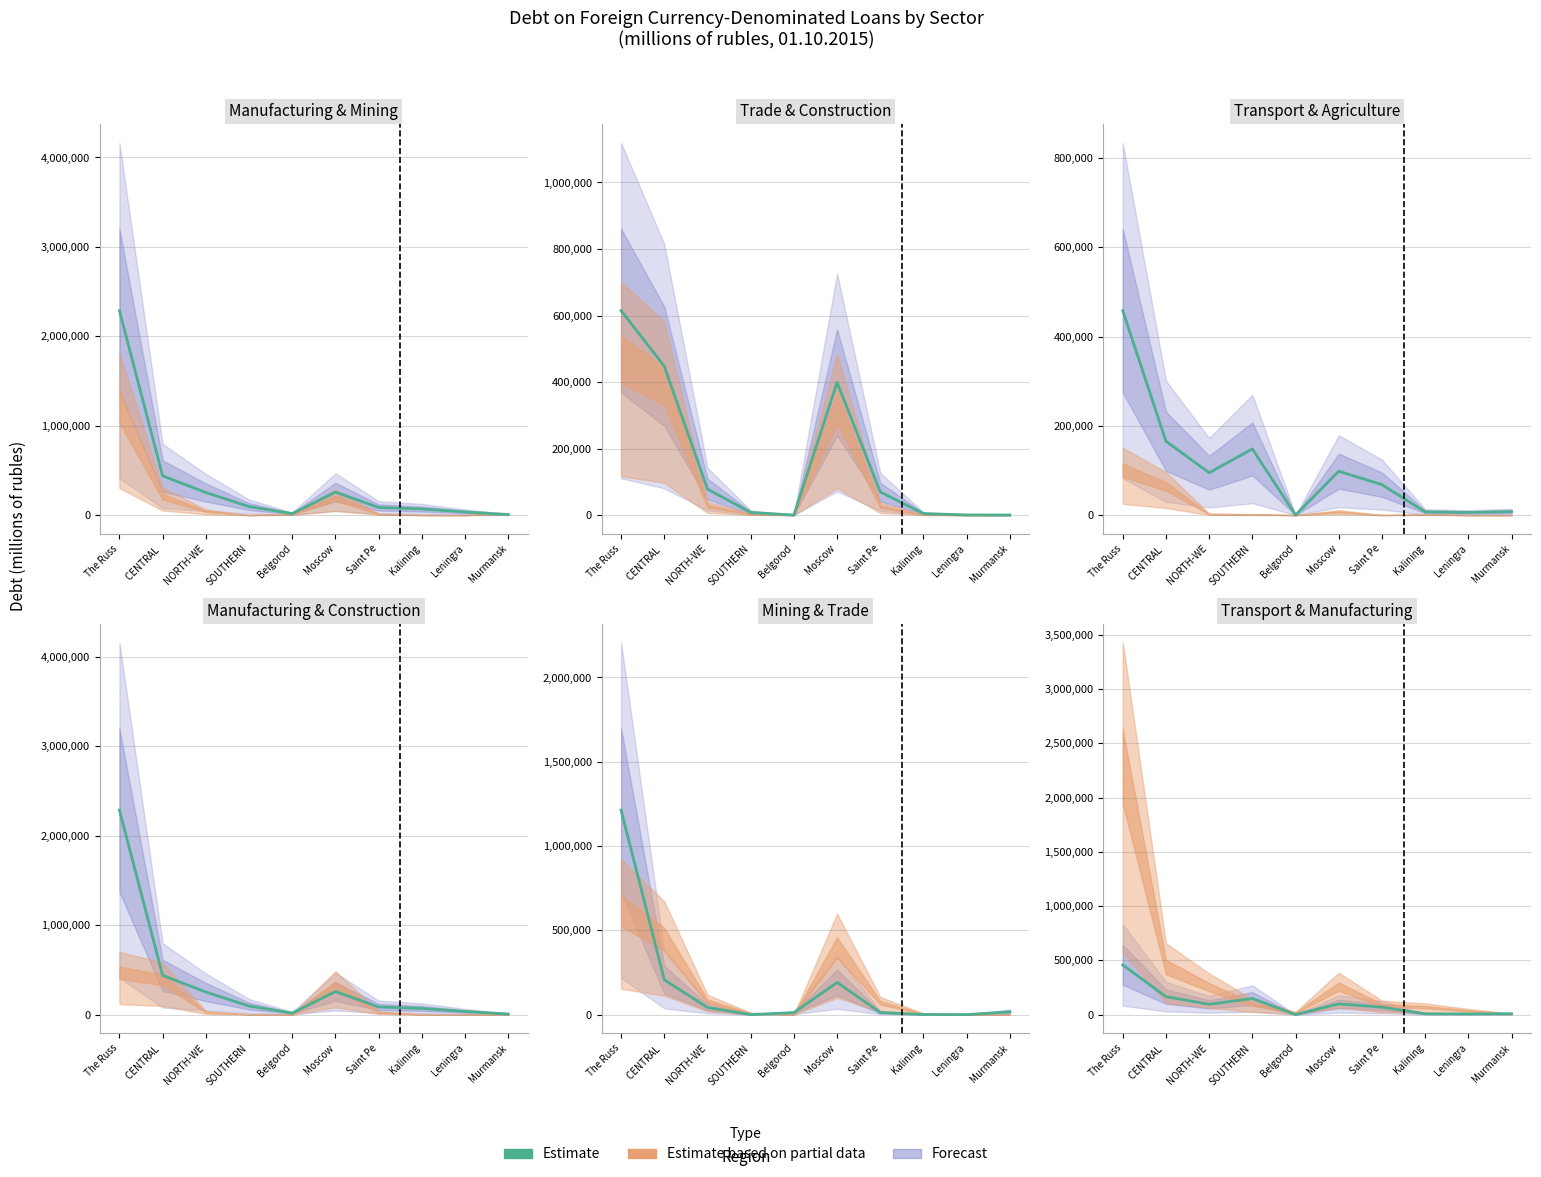

The chart shows a value of 163449 at The Russ. True or false?

False